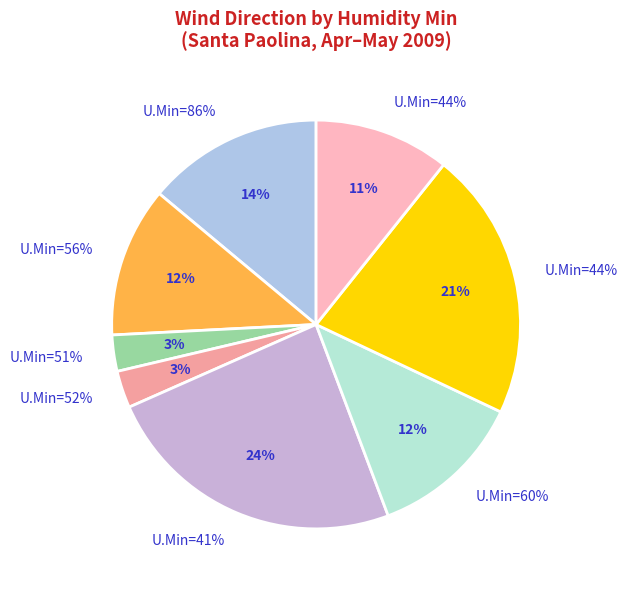

What percentage is the 56 slice, to the nearest percent?

12%